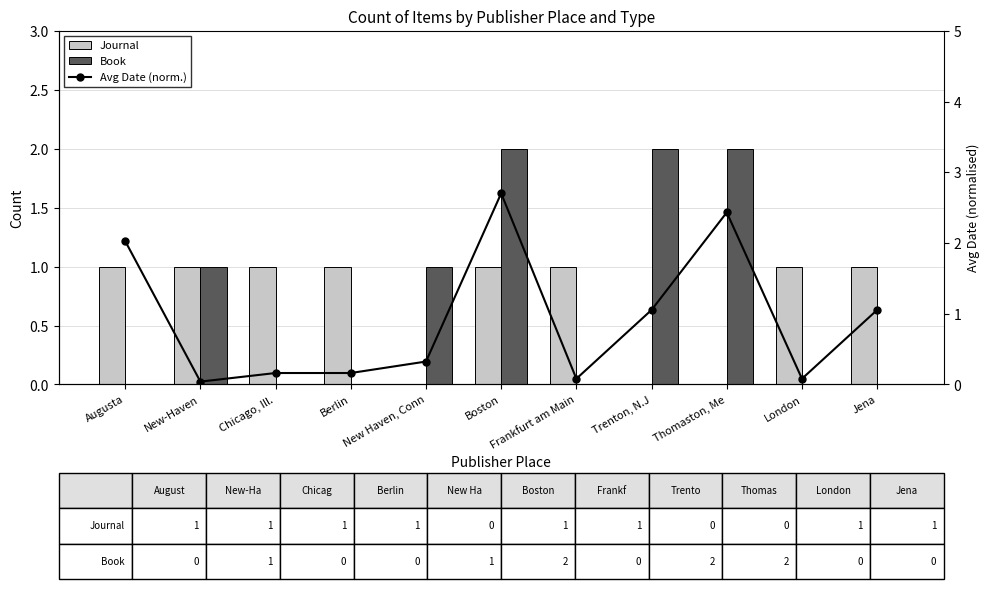

What is the spread (max minus min) of values at Chicago, Ill.?

1.0